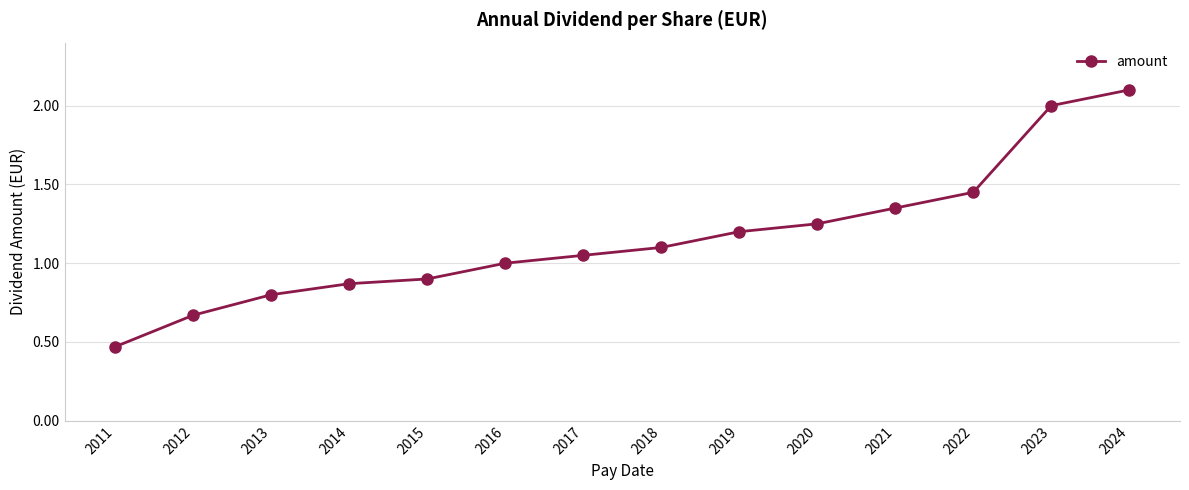

Is this an area chart (filled region under the line)?

No